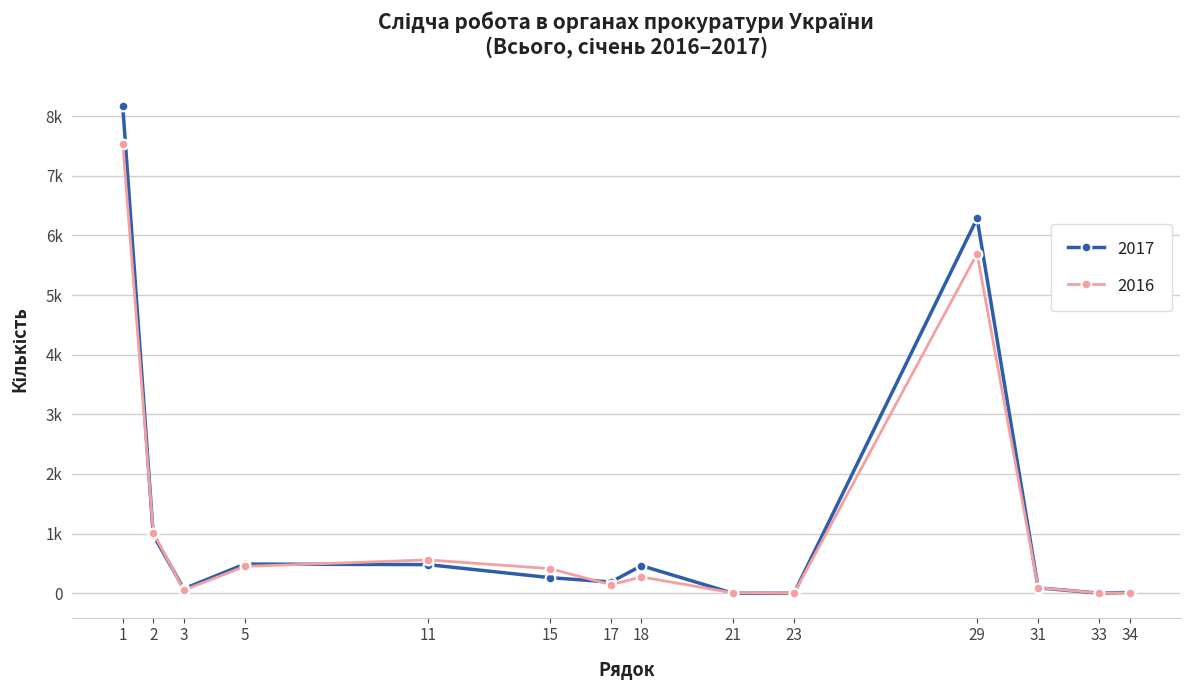

Is this an area chart (filled region under the line)?

No